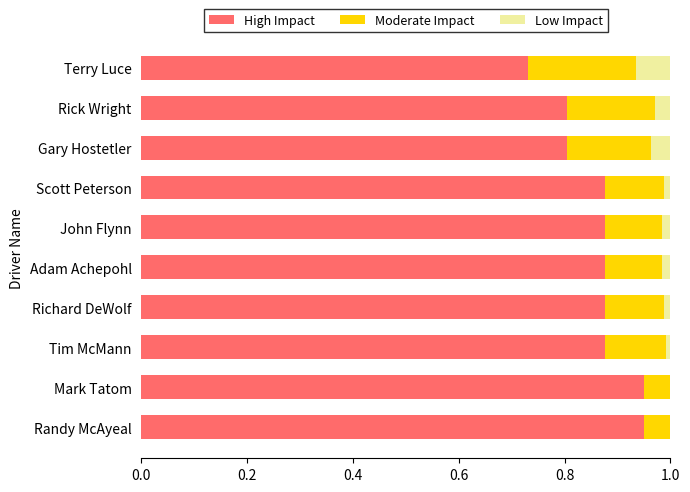

What is the sum of all High Impact values?

8.6